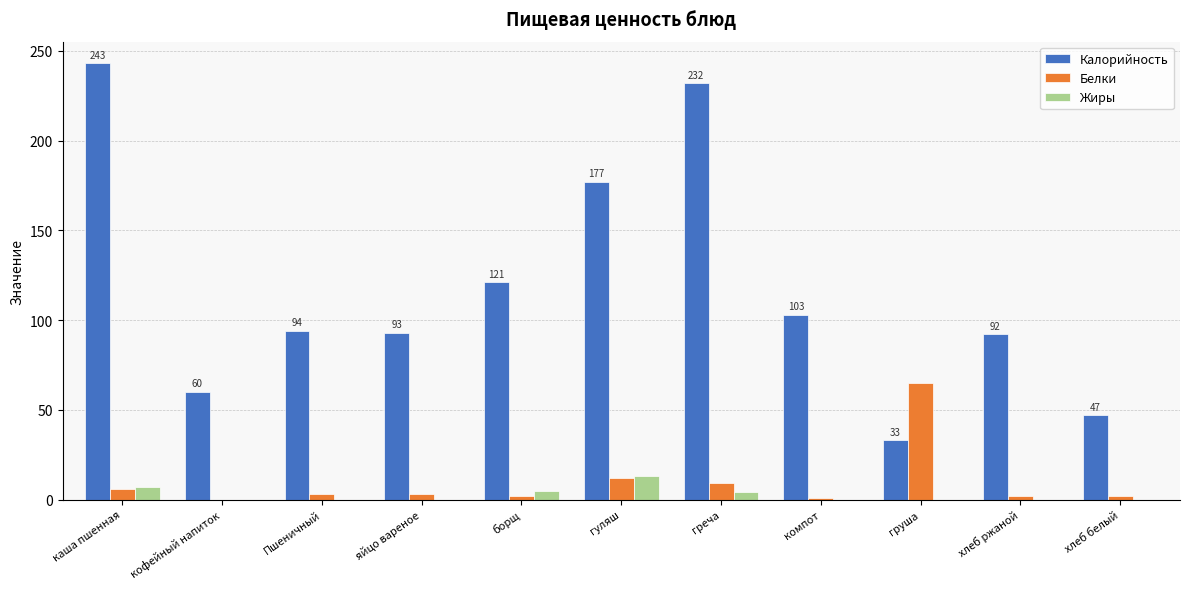

At which label does Белки reach its peak?

груша